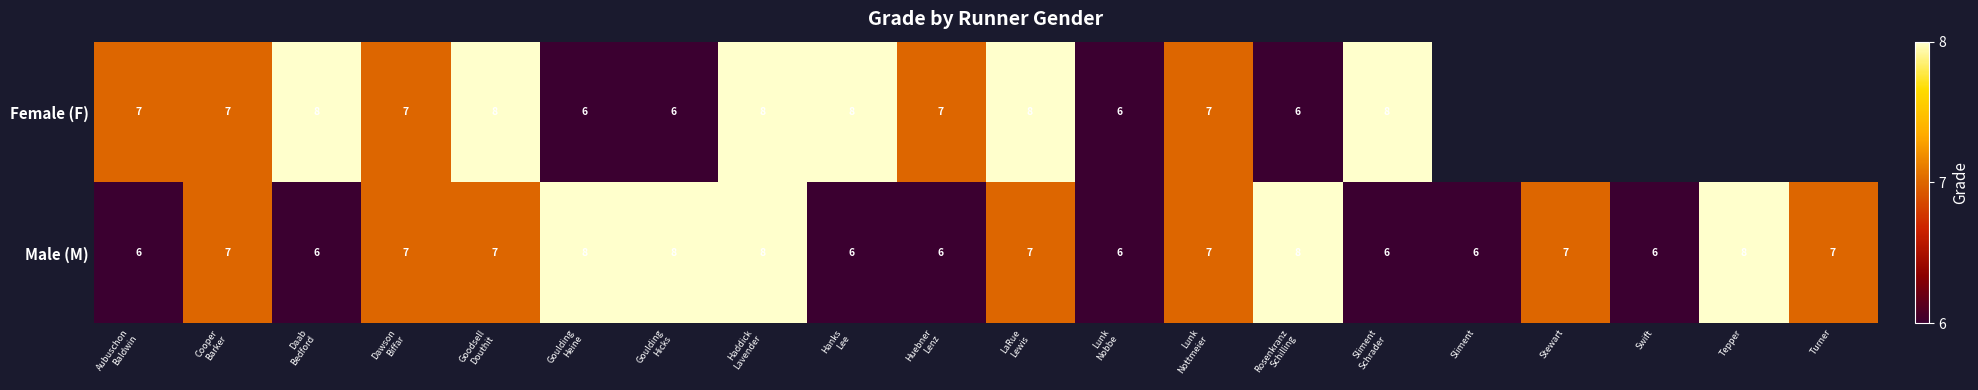

Count the Male (M) values in the range 6 to 8.

20